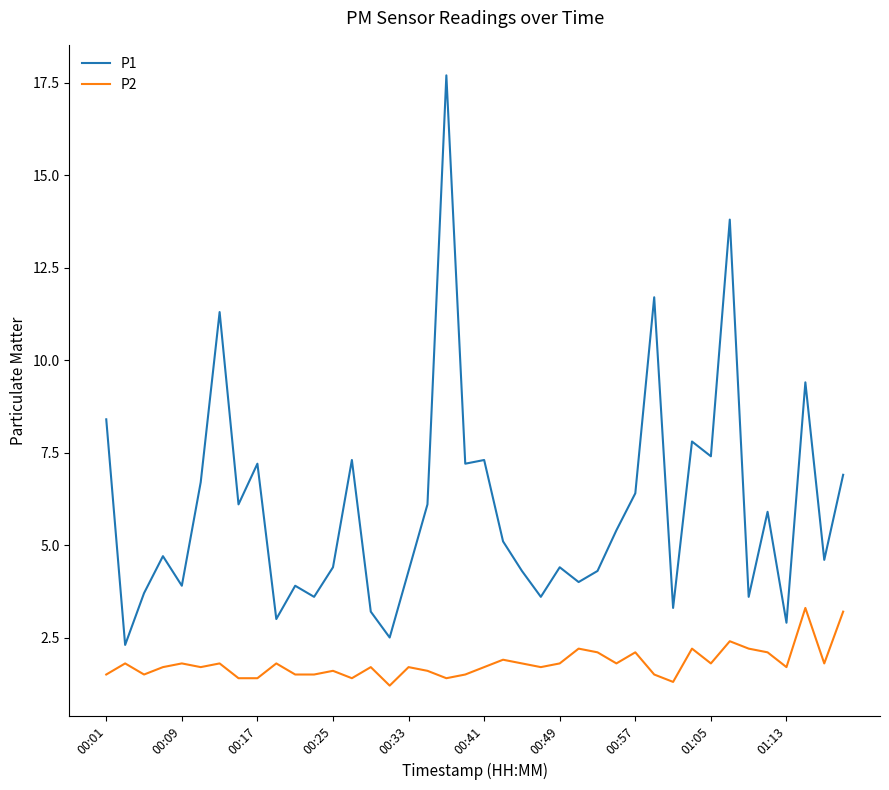

Which series has the largest range (max minus min)?

P1